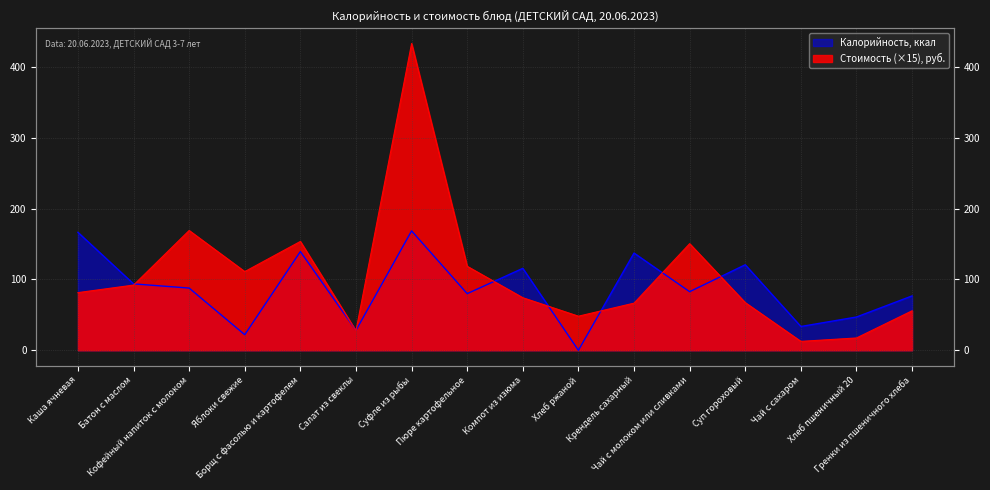

What position from the right is Суп гороховый?

4